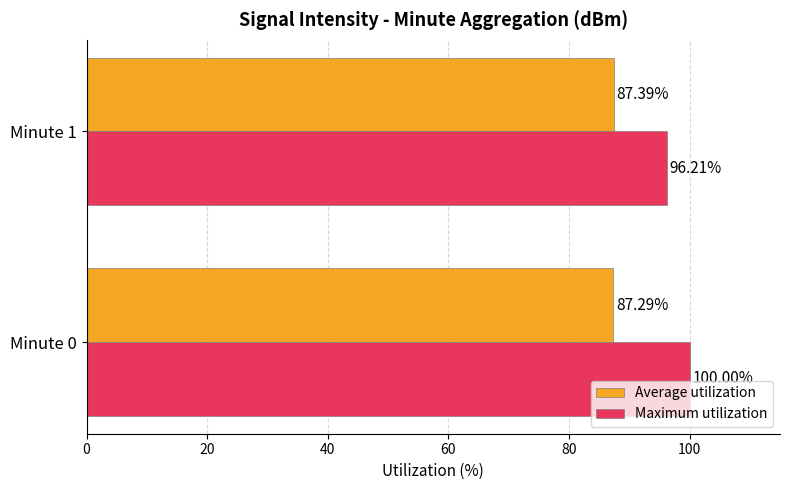

What is the spread (max minus min) of values at Minute 0?

12.7